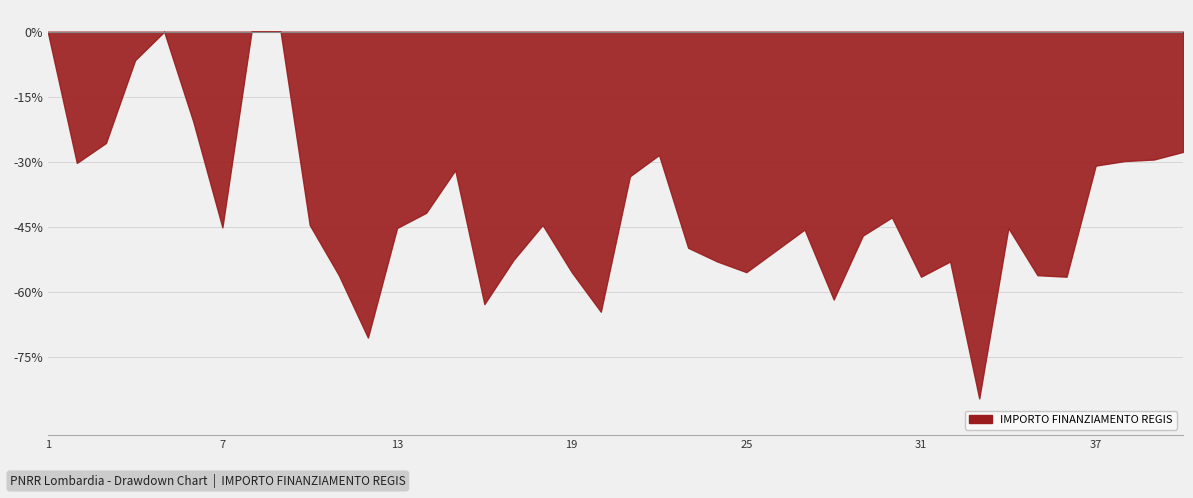

What is the minimum value shown in the chart?

-84.6